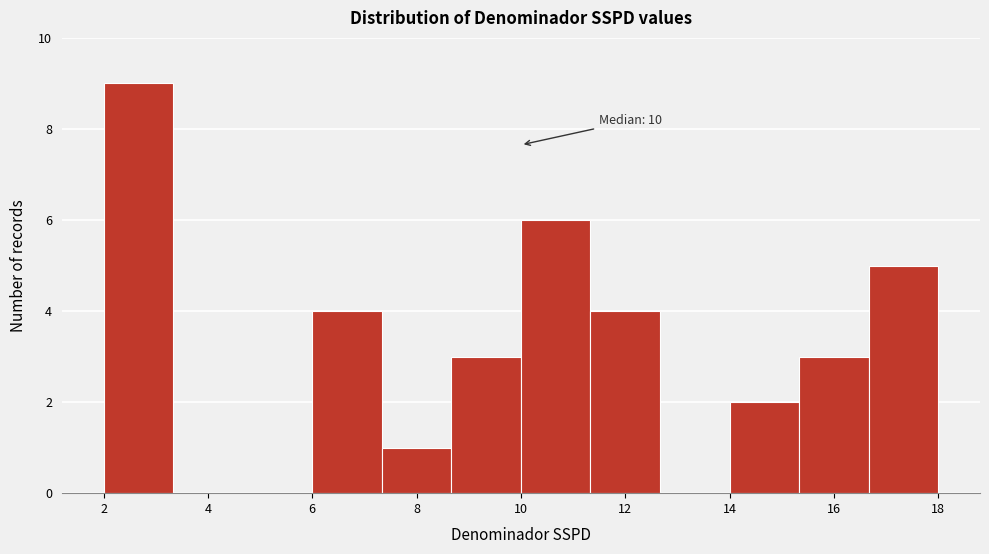

Which range on the x-axis has the tallest bar?

2.0 to 3.4